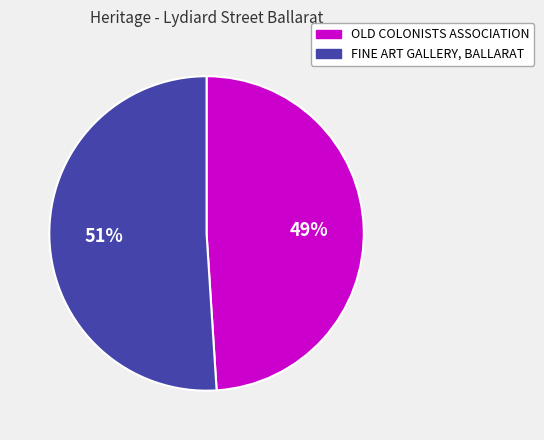

Count the number of slices in the pie.

2